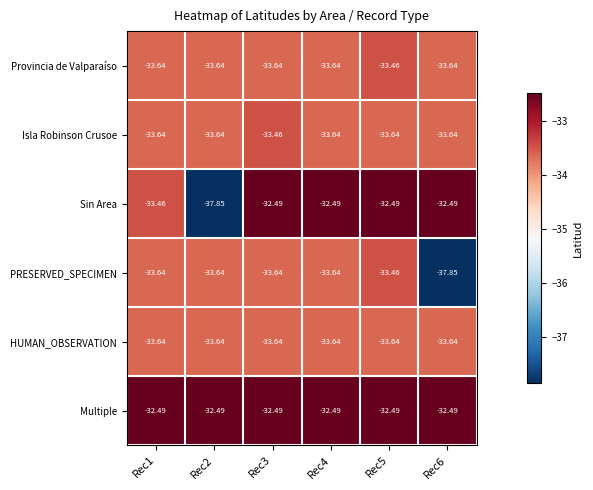

Between Rec4 and Rec6, which series saw the biggest shift?

PRESERVED_SPECIMEN